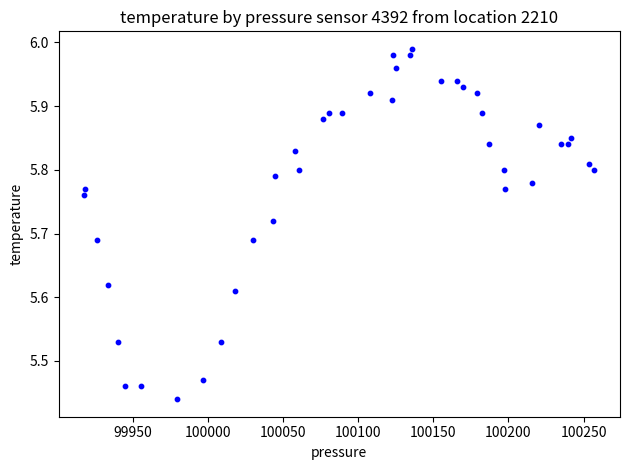

What is the range of X values (max minus min)?

339.6